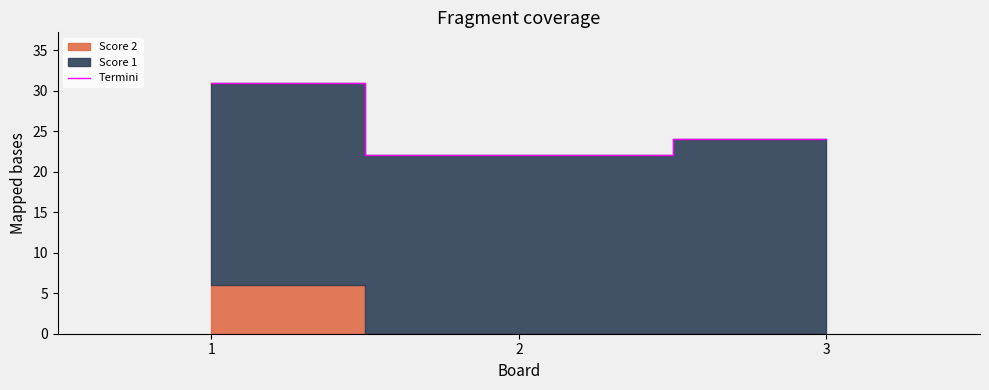

Reading left to right, extract all data points from this chart.

1=31	2=22	3=24